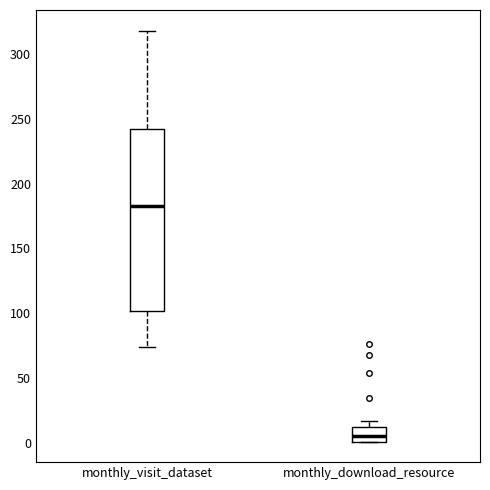

Which box's median line is the highest?

monthly_visit_dataset